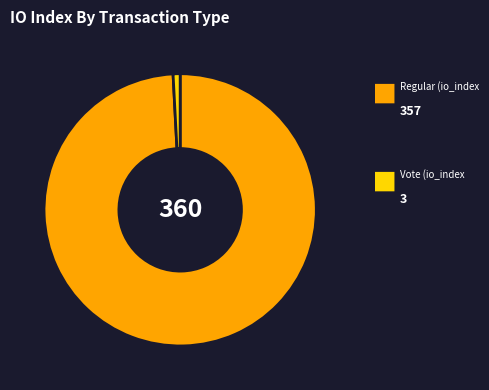

Count the number of slices in the pie.

2